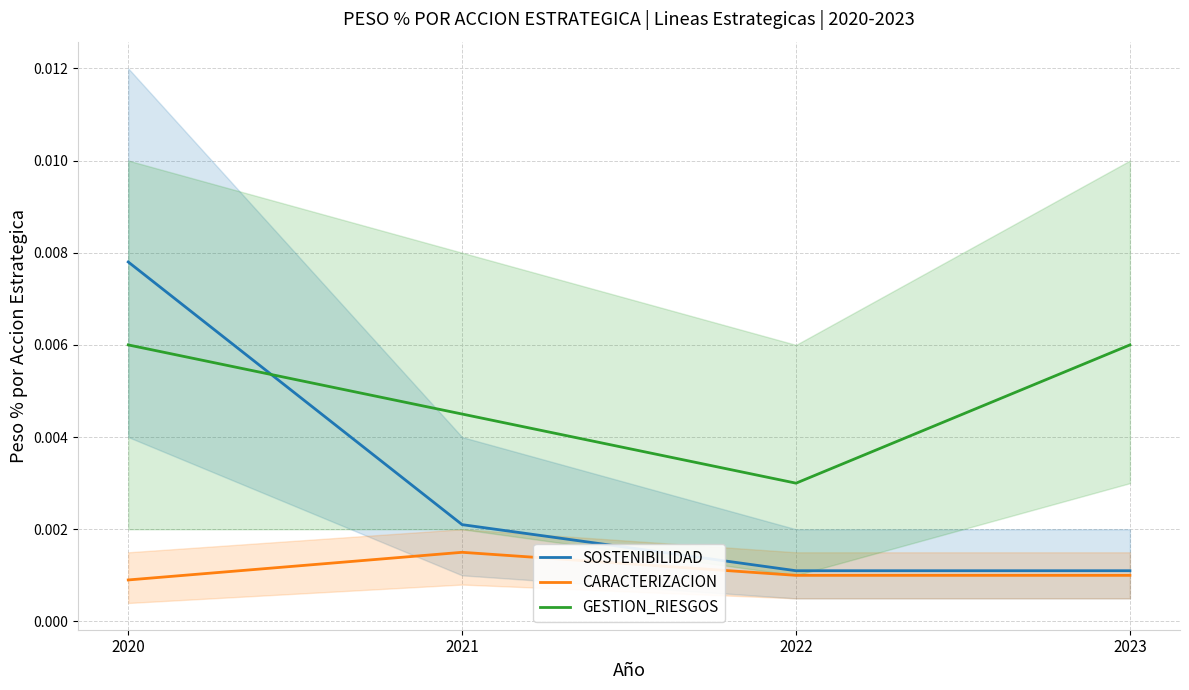

True or false: CARACTERIZACION and SOSTENIBILIDAD cross at least once.

False